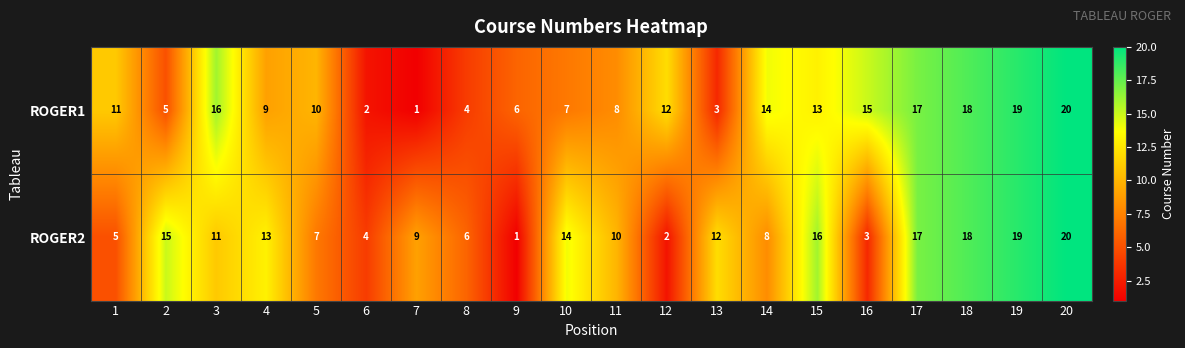

What is the difference between the second highest and second lowest values in the ROGER2 series?

17